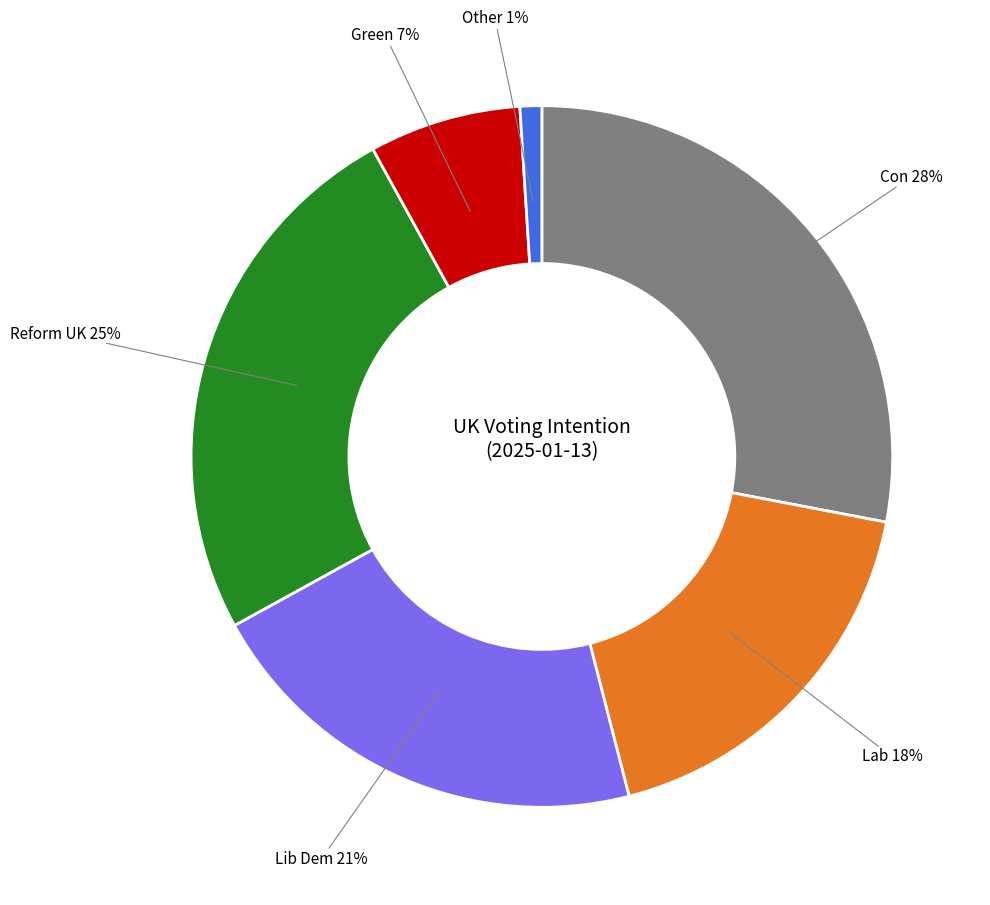

Which category has the biggest portion of the pie?

Con